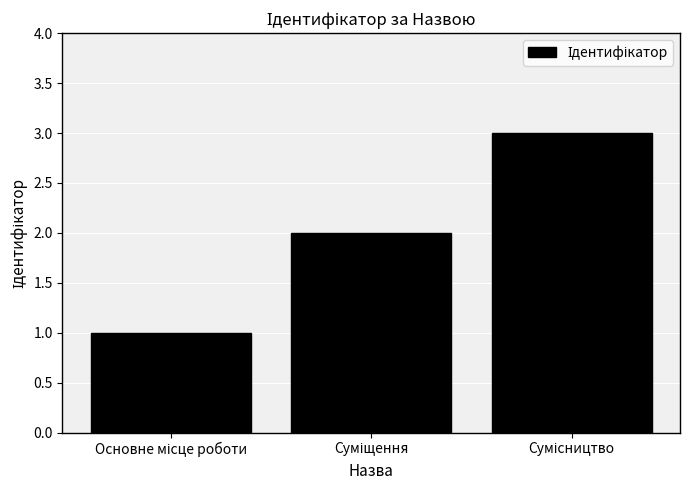

What is the maximum value shown in the chart?

3